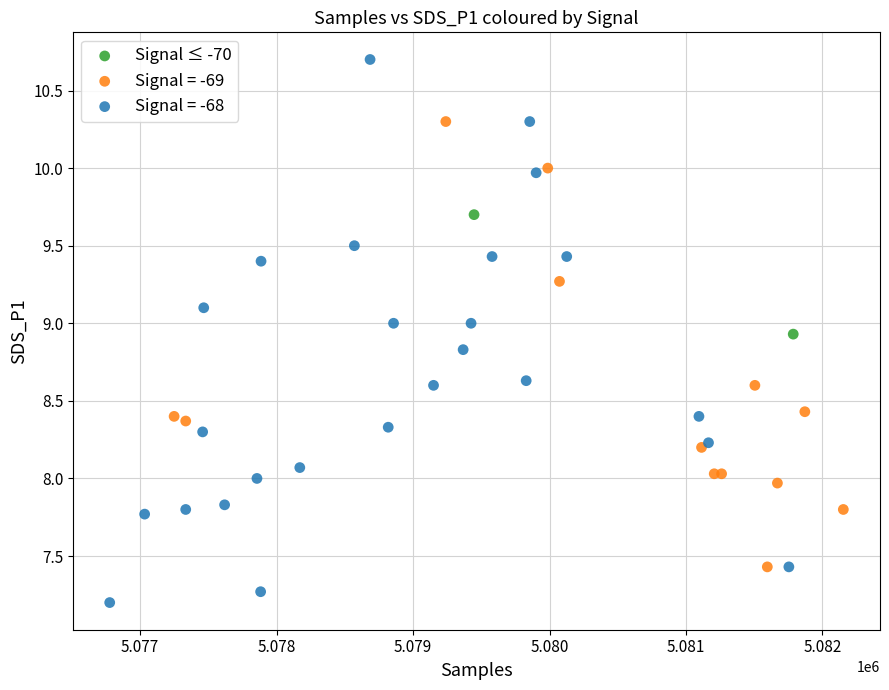

What are all the series names shown in the legend?

Signal ≤ -70, Signal = -69, Signal = -68